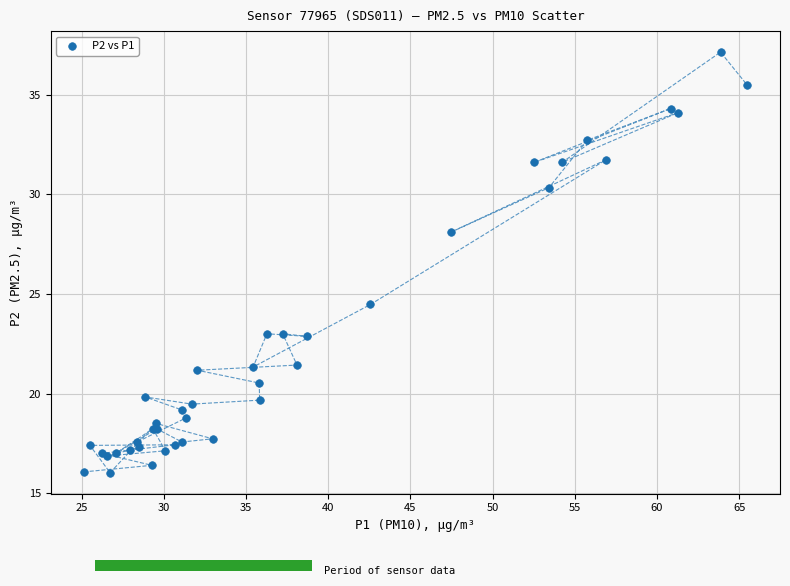

What Y value in the scatter plot is closest to 26?

24.5